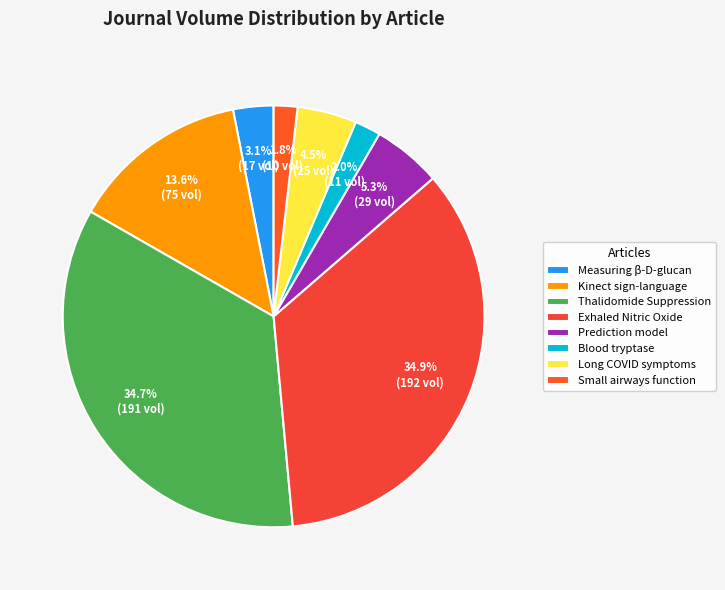

How many segments does this pie chart have?

8